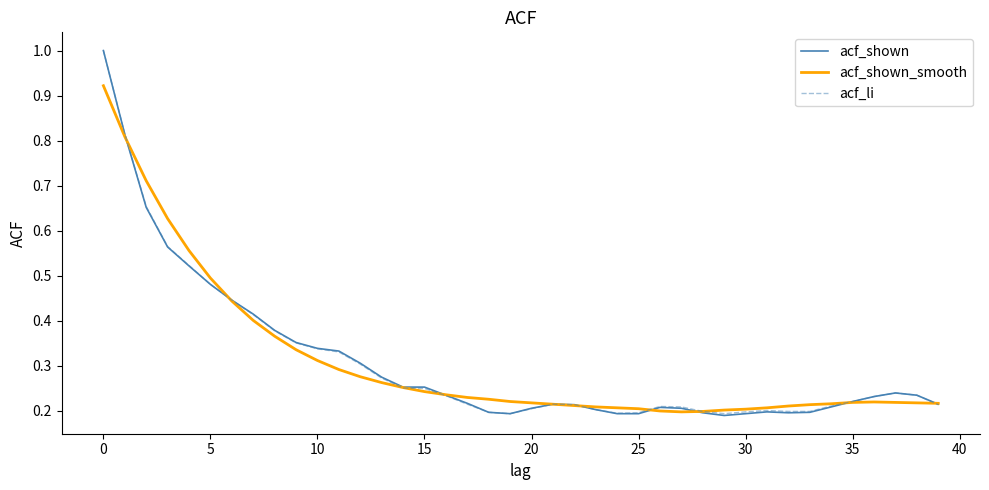

What is the maximum value for acf_li?

1.0